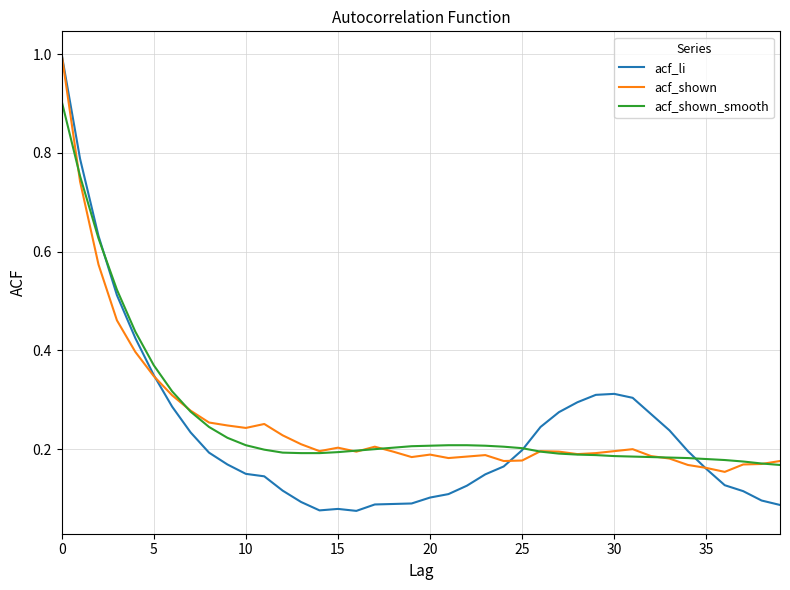

Which series has the widest spread of values?

acf_li